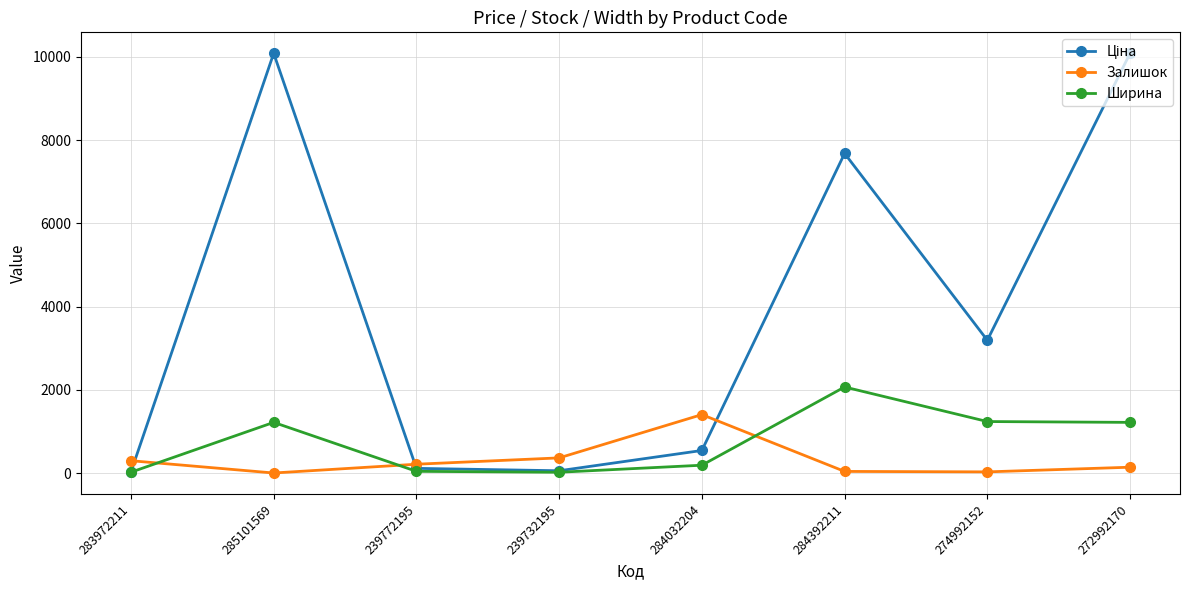

How many times do Залишок and Ширина cross each other?

3